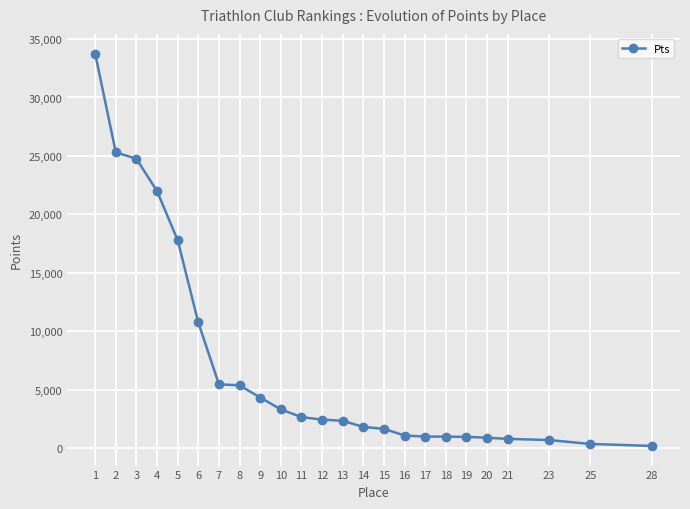

The value at 14 is 1825. True or false?

True